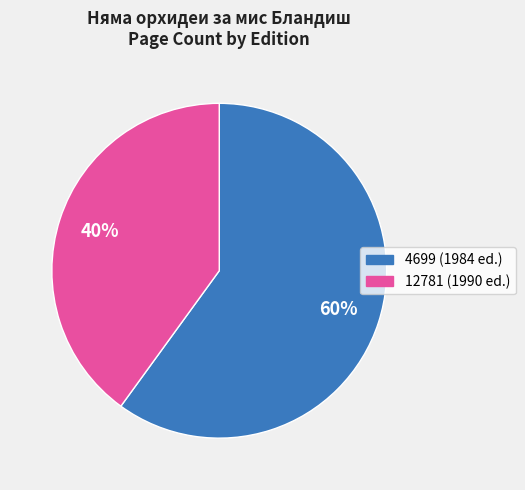

To the nearest percent, what is the combined percentage of 4699 and 12781?

100%